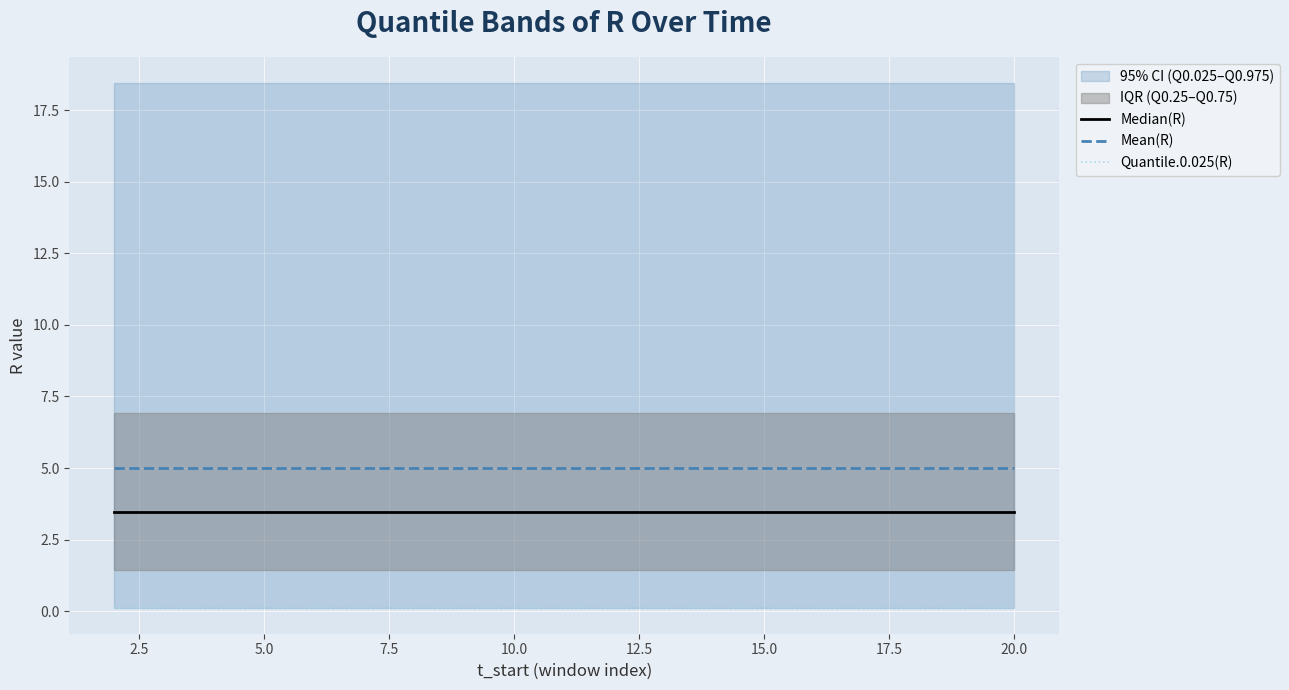

Between 5.0 and 20.0, which series saw the biggest shift?

Median(R)